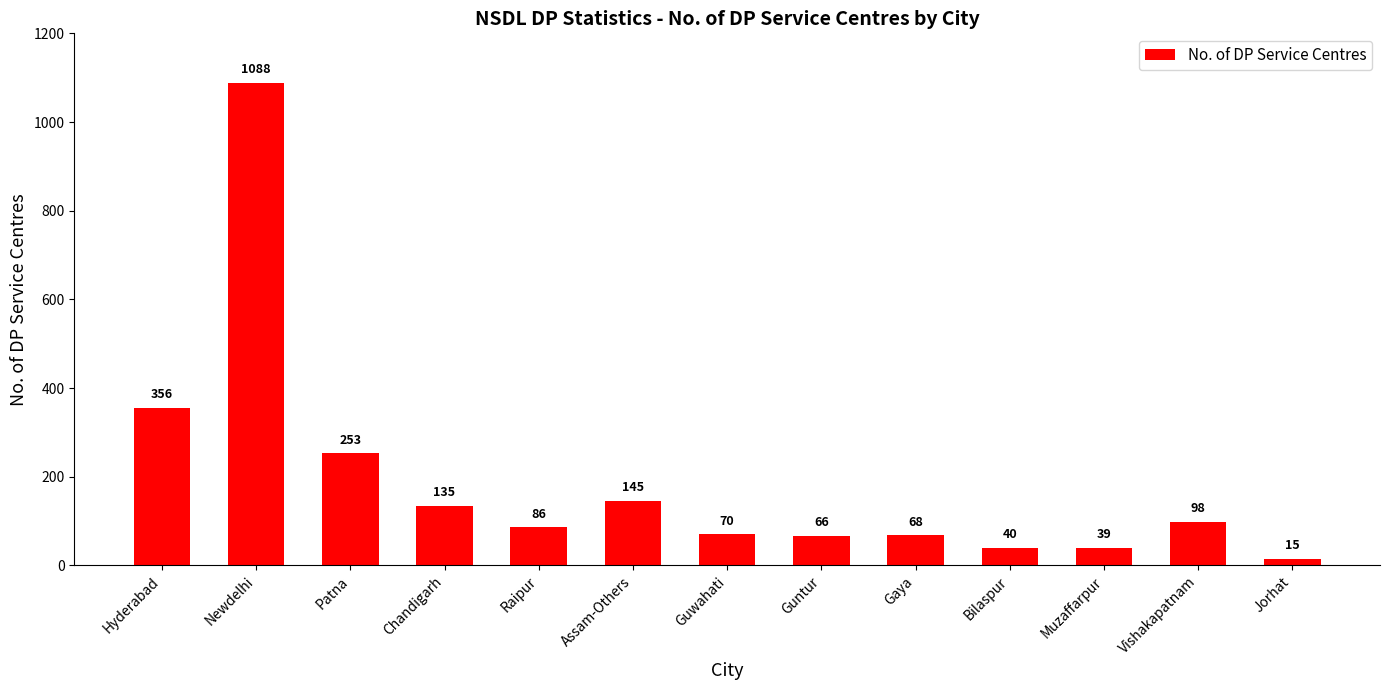

True or false: the data shows 600 at Hyderabad.

False